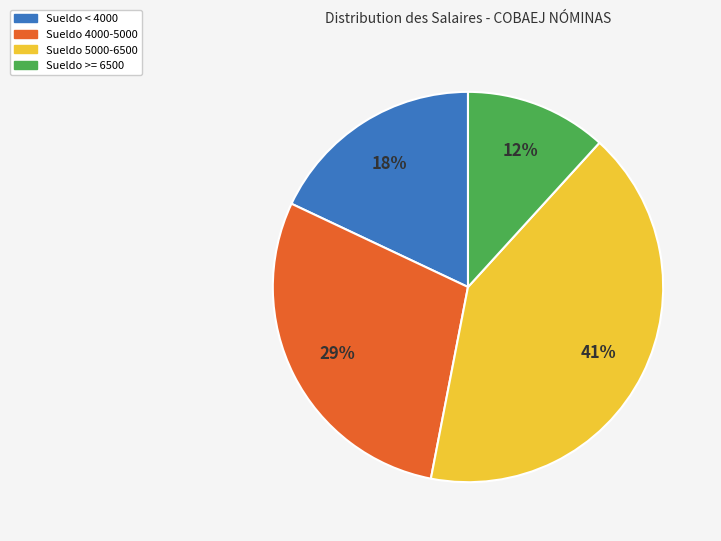

To the nearest percent, what is the average slice percentage?

25%